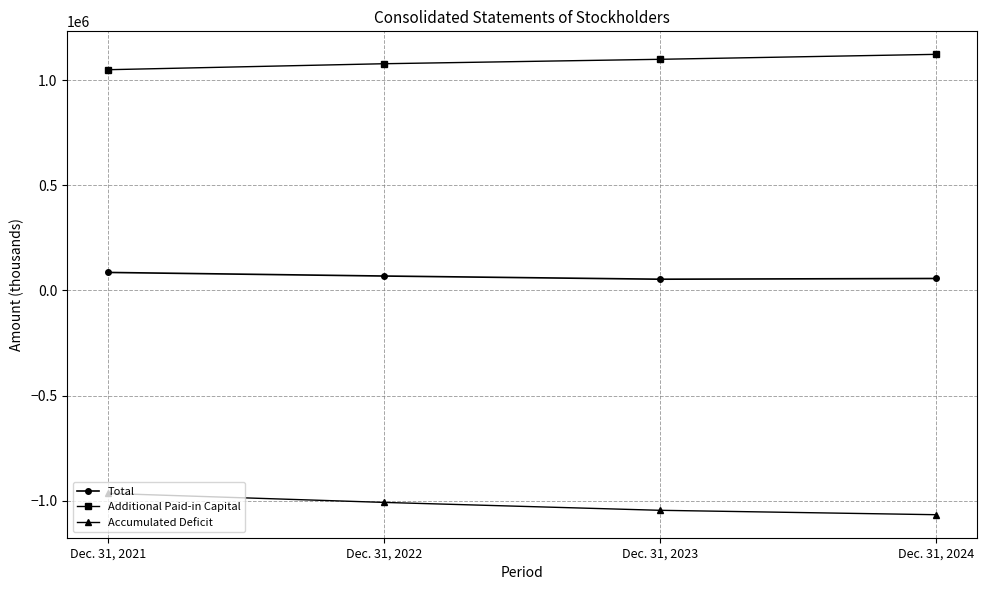

At Dec. 31, 2023, list the series in order from largest to smallest.

Additional Paid-in Capital, Total, Accumulated Deficit